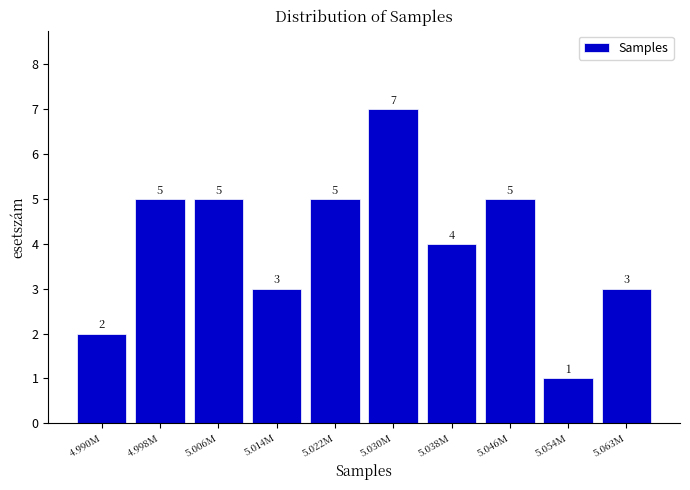

Reading left to right, list all the values displayed in this chart.

4.990M=2	4.998M=5	5.006M=5	5.014M=3	5.022M=5	5.030M=7	5.038M=4	5.046M=5	5.054M=1	5.063M=3